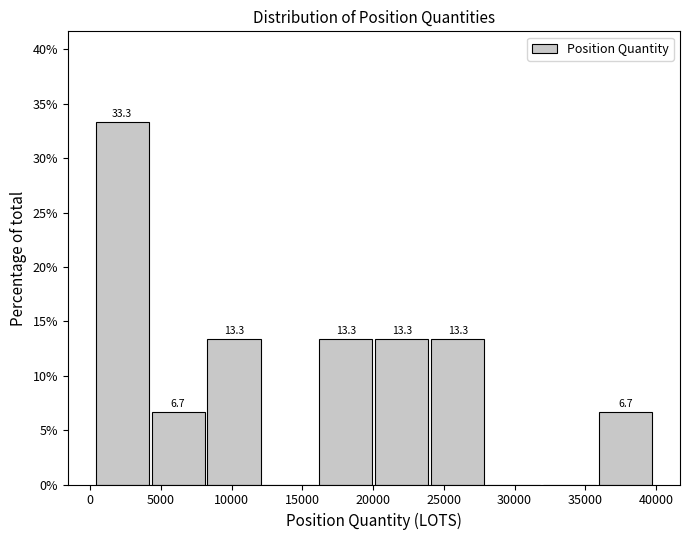

Which range on the x-axis has the tallest bar?

500 to 4500